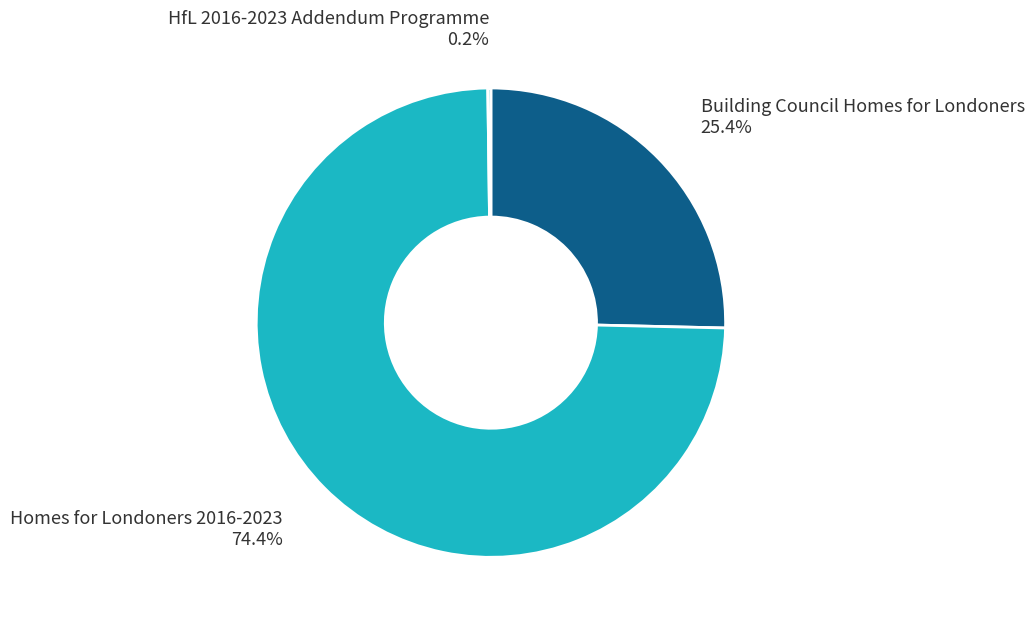

Which category has the biggest portion of the pie?

Homes for Londoners 2016-2023